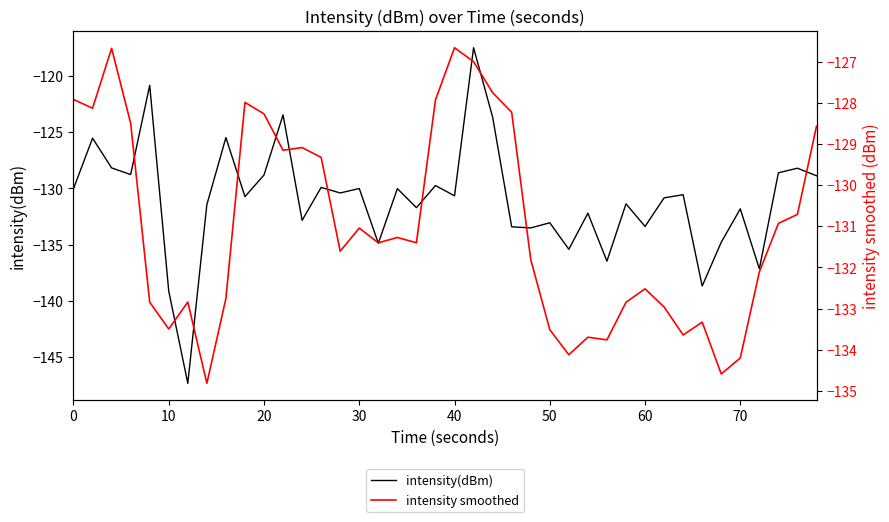

In intensity(dBm), how many points are lower than both neighbors (excluding endpoints)?

14